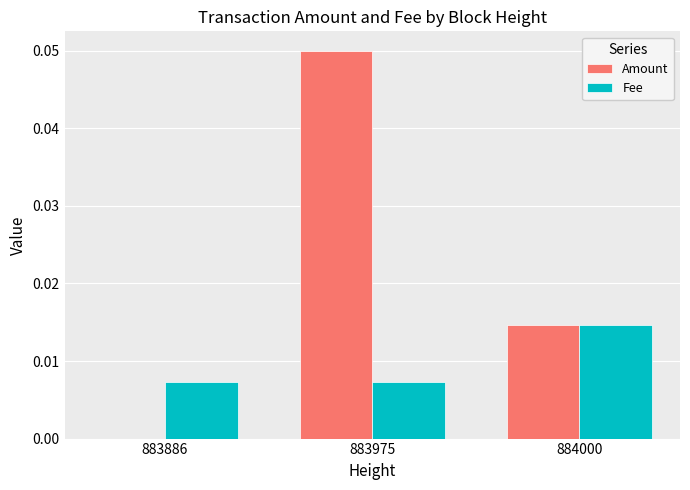

Which series has the widest spread of values?

Amount